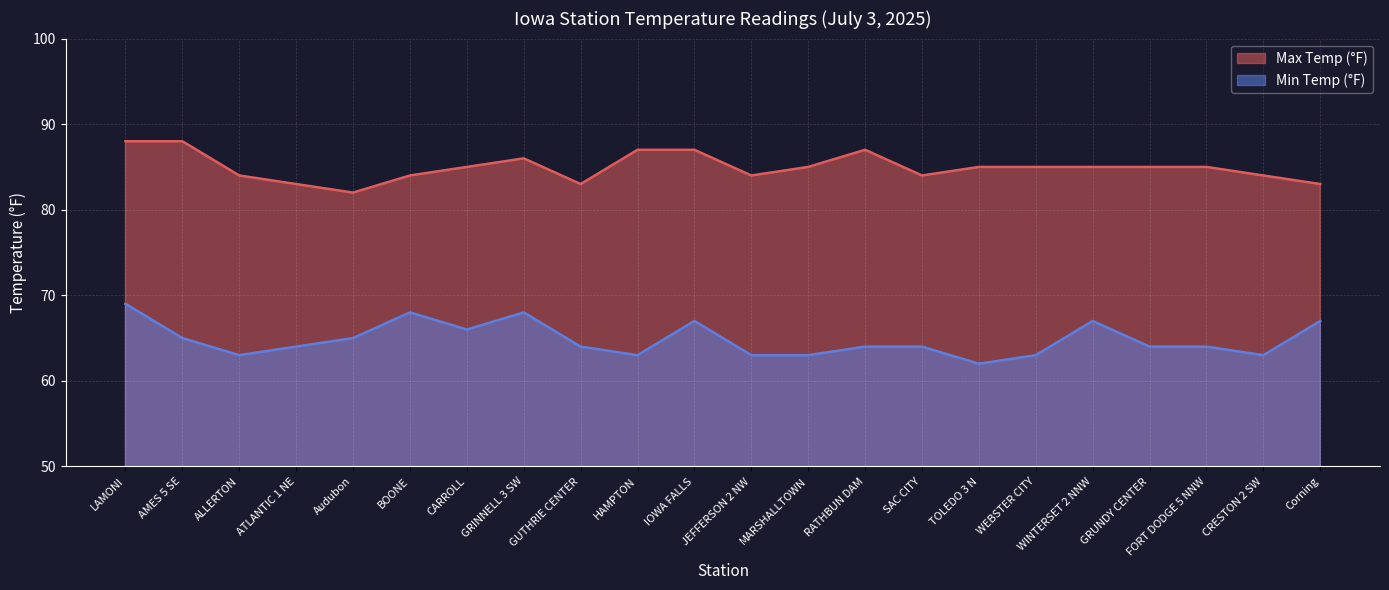

The value of Min Temp (°F) at TOLEDO 3 N is 62. True or false?

True